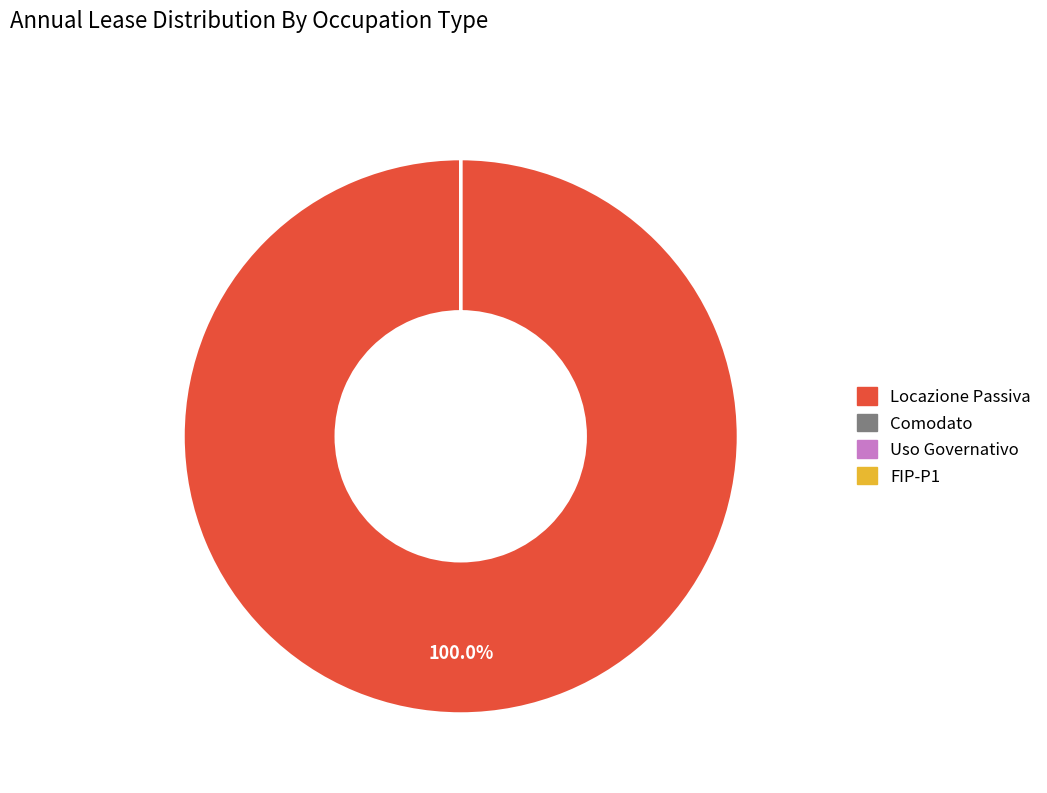

Which category has the biggest portion of the pie?

Locazione Passiva